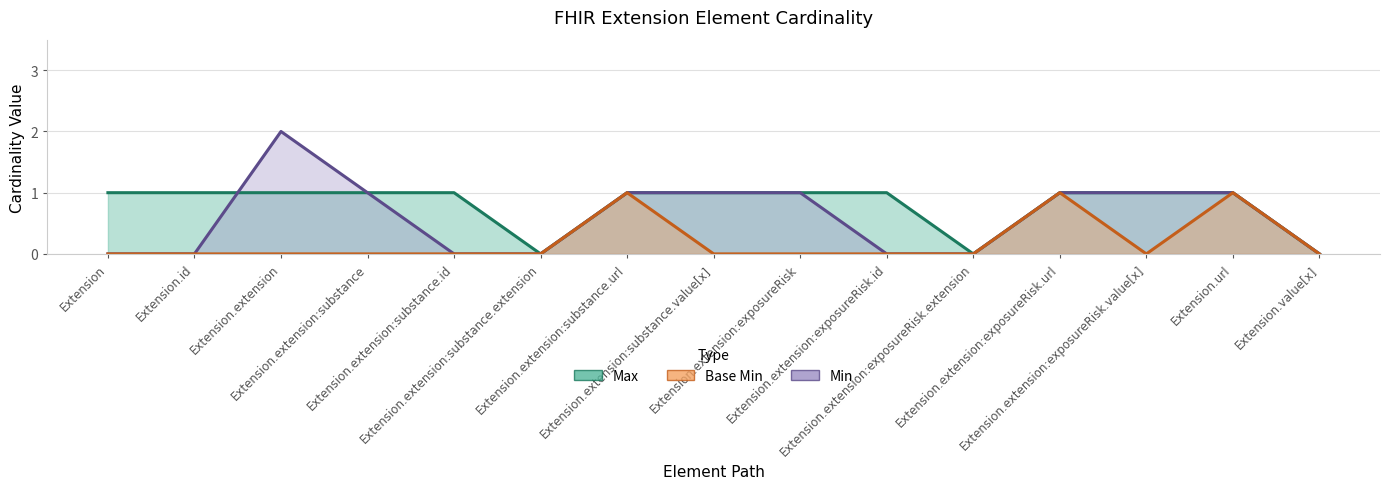

True or false: Max and Base Min intersect in this chart.

False